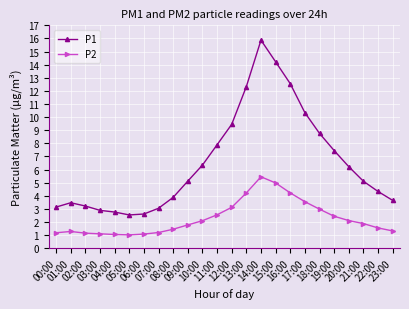

Which series has the widest spread of values?

P1